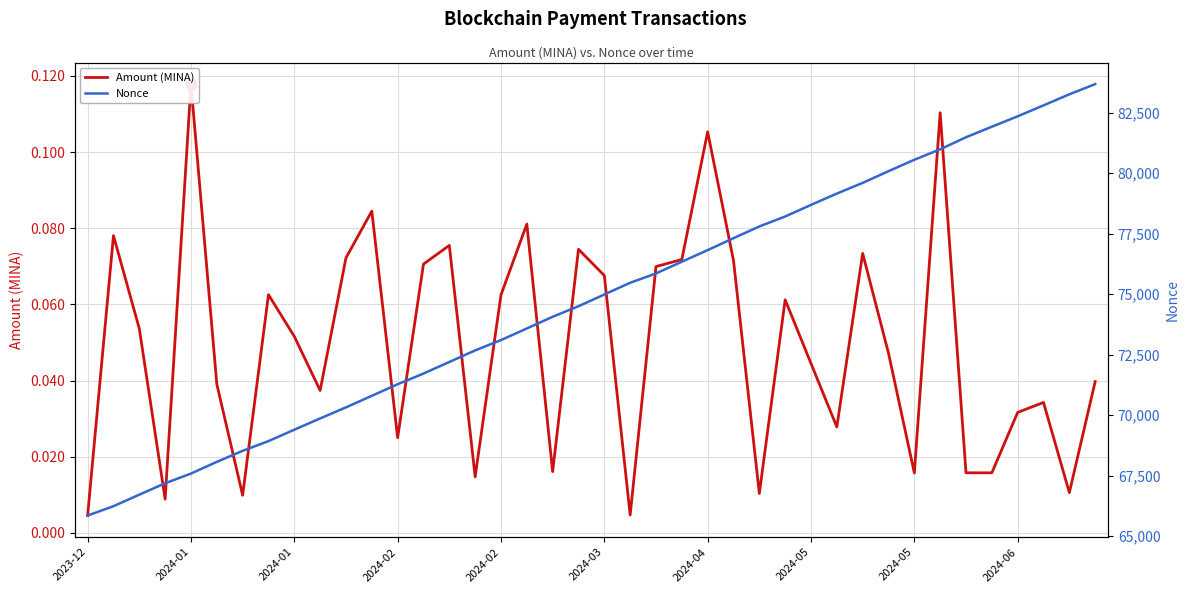

Which series has the widest spread of Y values?

Nonce